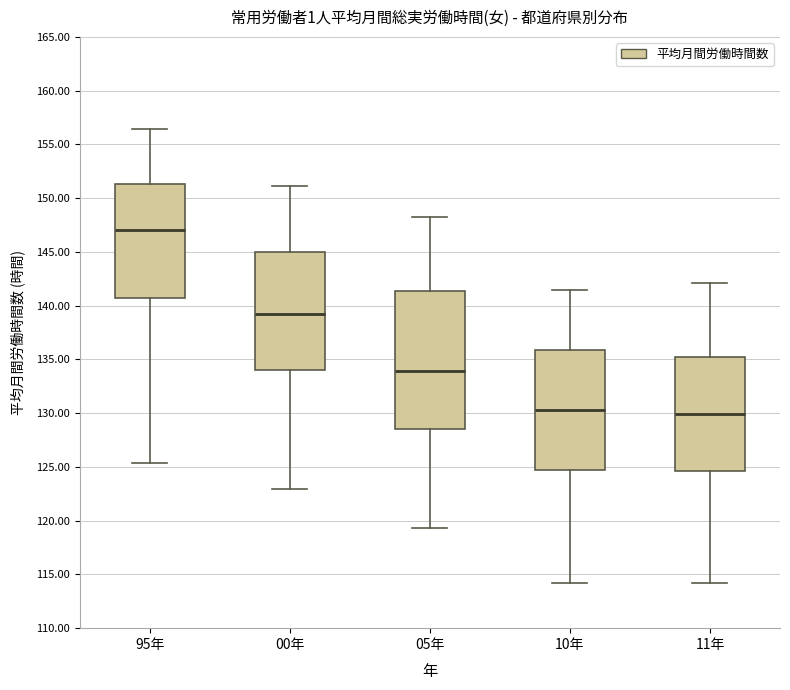

Which box is the tallest, from its lower edge to its upper edge?

05年